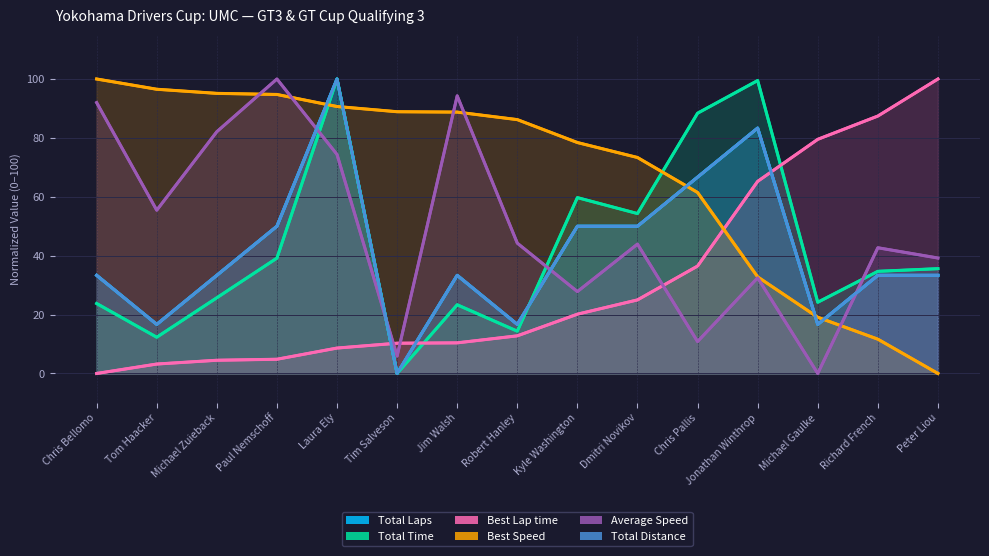

The Total Time series shows 0.0 at Tim Salveson. True or false?

True